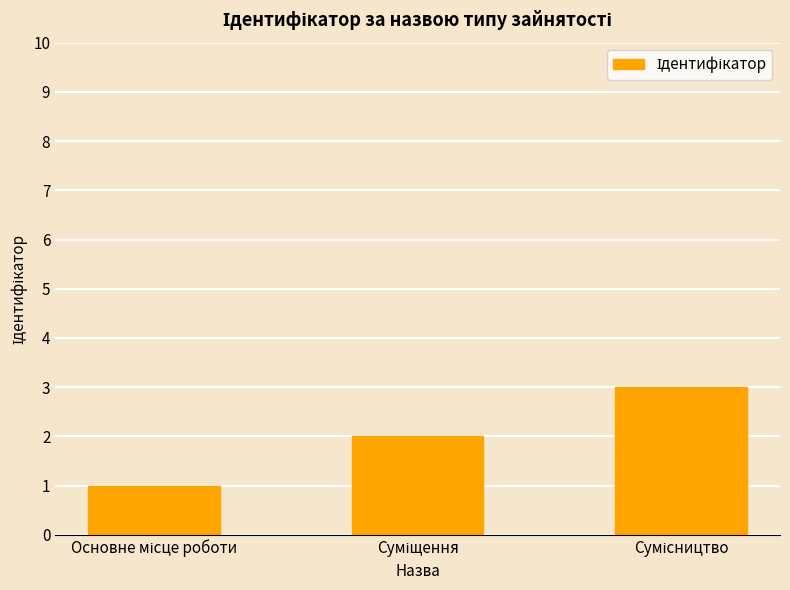

What is the minimum value shown in the chart?

1